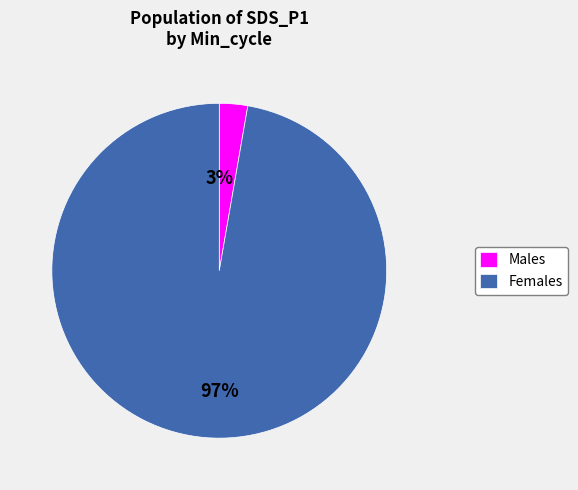

True or false: Males accounts for 3% of the total.

True